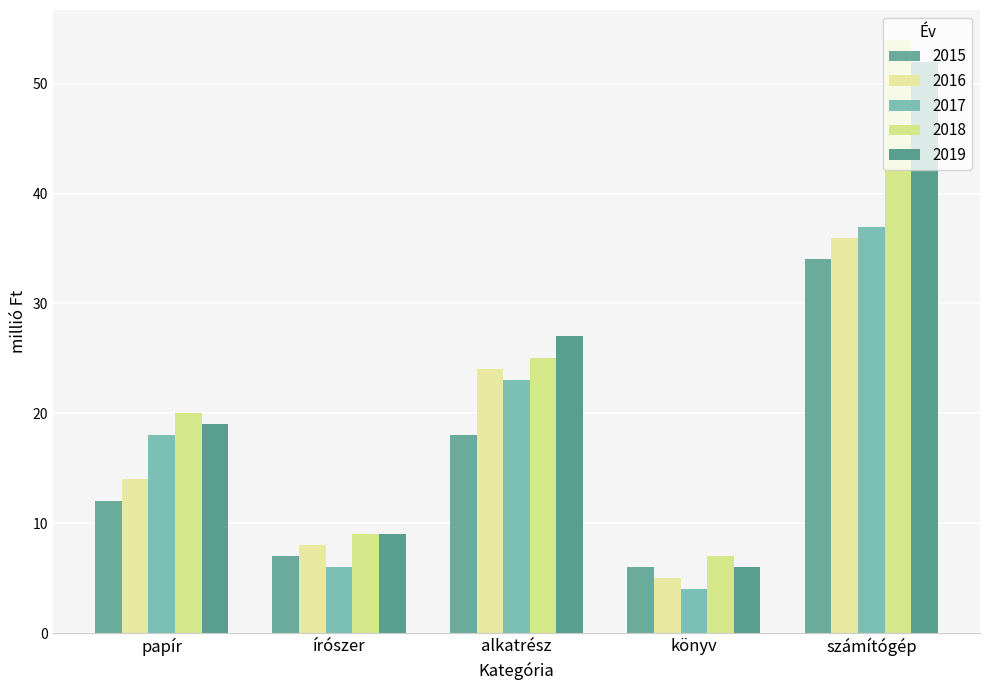

Which category has the highest value across all series?

számítógép